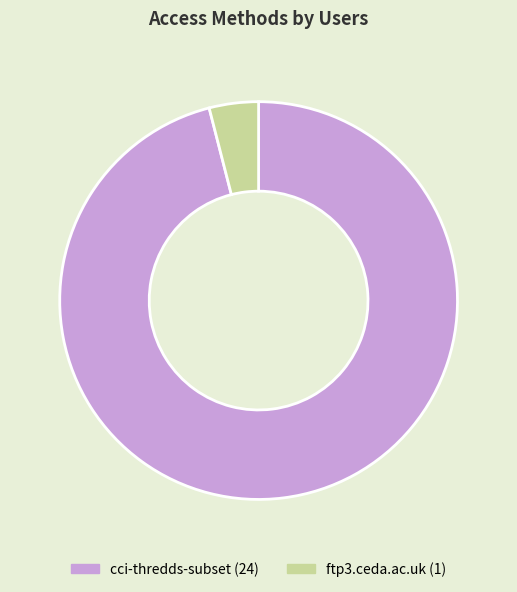

Is it true that ftp3.ceda.ac.uk is 4% of the pie?

True